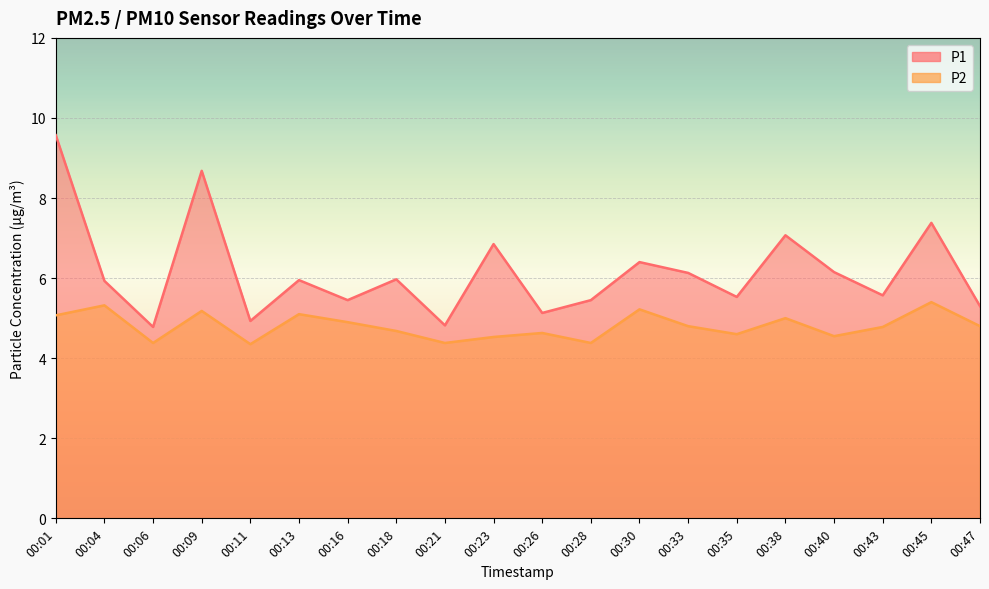

What is the value of the P1 point at the 17th from the left?

6.2